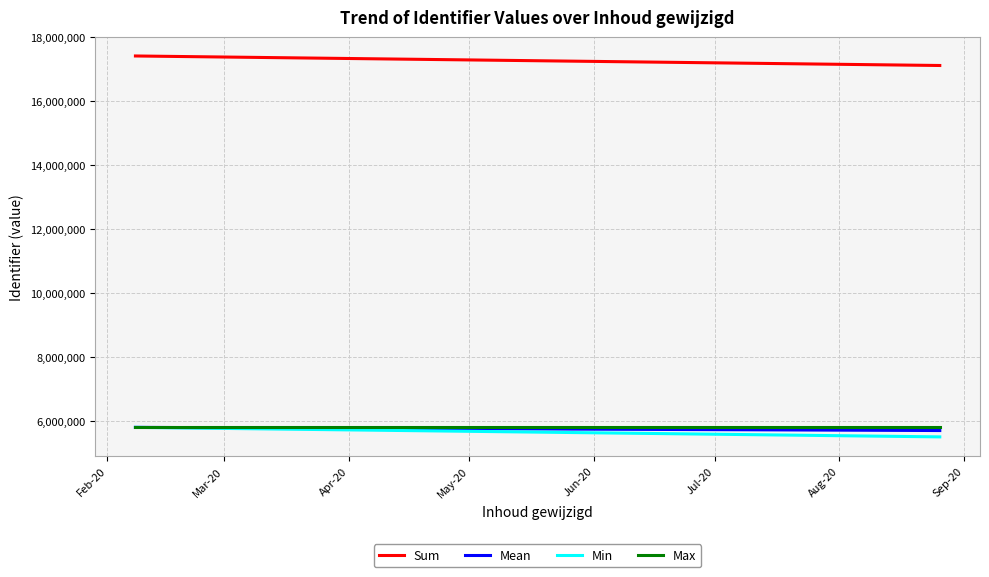

Does the chart display data point markers on the line(s)?

No